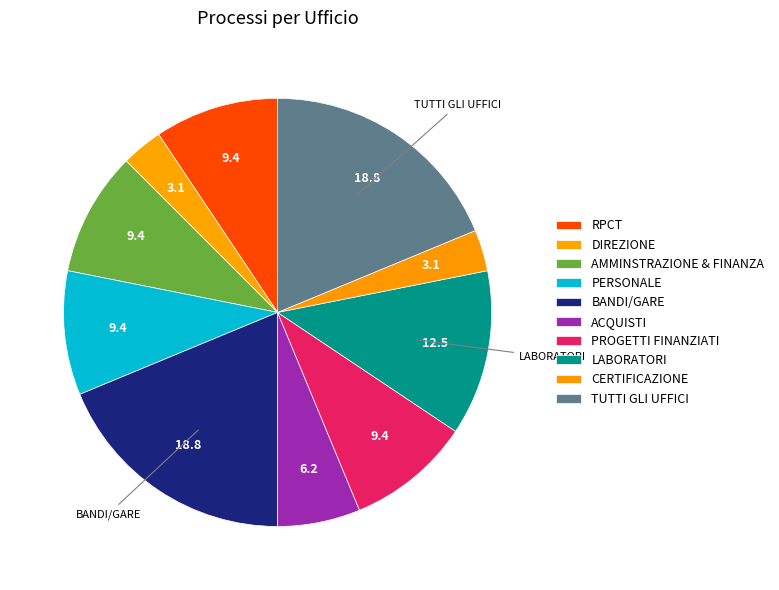

To the nearest percent, what is the difference between the TUTTI GLI UFFICI and CERTIFICAZIONE slice percentages?

16%